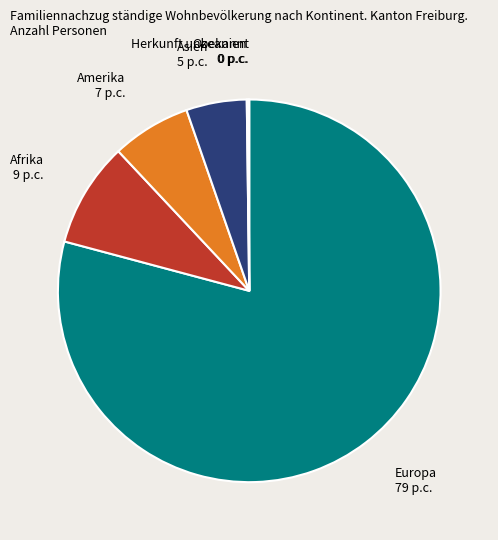

Is there any slice that represents more than half of the pie?

Yes